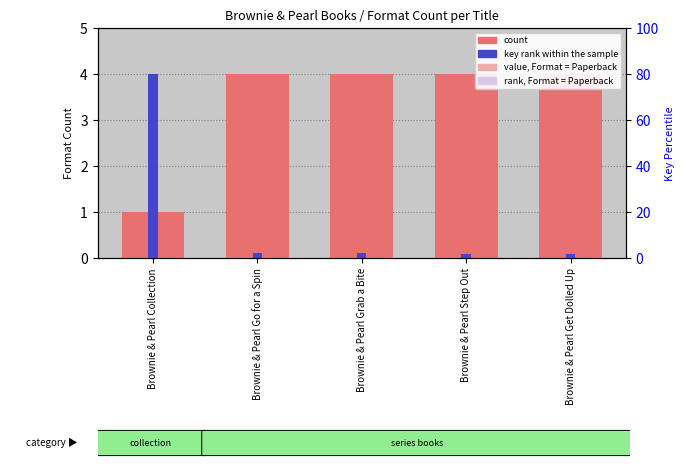

What is the label of the 2nd bar from the right?

Brownie & Pearl Step Out